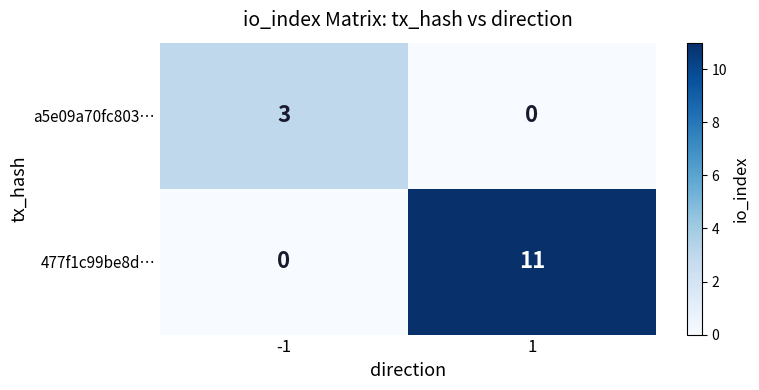

What is the difference between the 477f1c99be8d… values at 1 and -1?

11